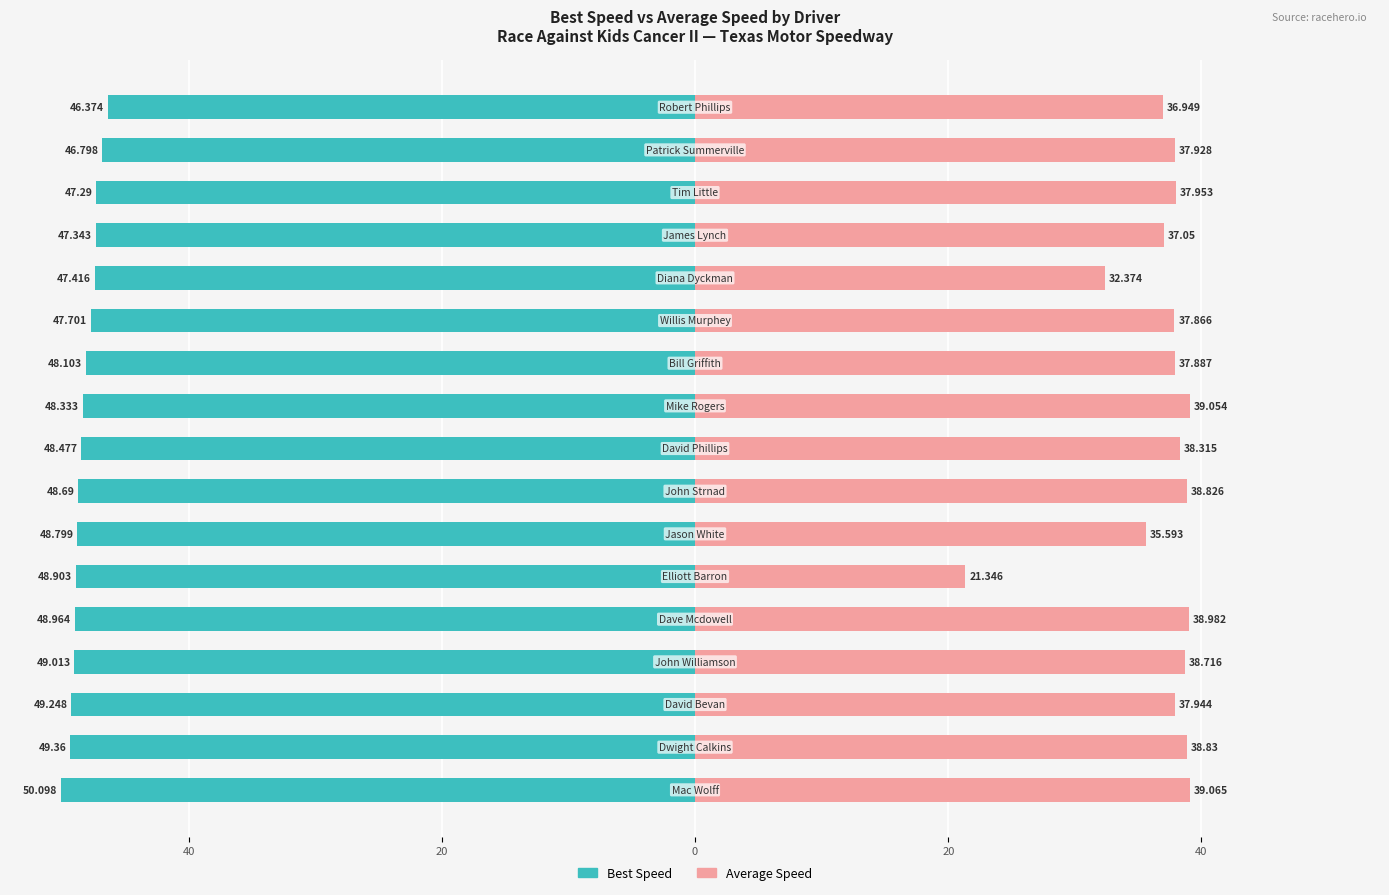

Reading right to left, transcribe all the data shown in this chart.

Best Speed: -46.4	-46.8	-47.3	-47.3	-47.4	-47.7	-48.1	-48.3	-48.5	-48.7	-48.8	-48.9	-49.0	-49.0	-49.2	-49.4	-50.1
Average Speed: 36.9	37.9	38.0	37.0	32.4	37.9	37.9	39.1	38.3	38.8	35.6	21.3	39.0	38.7	37.9	38.8	39.1